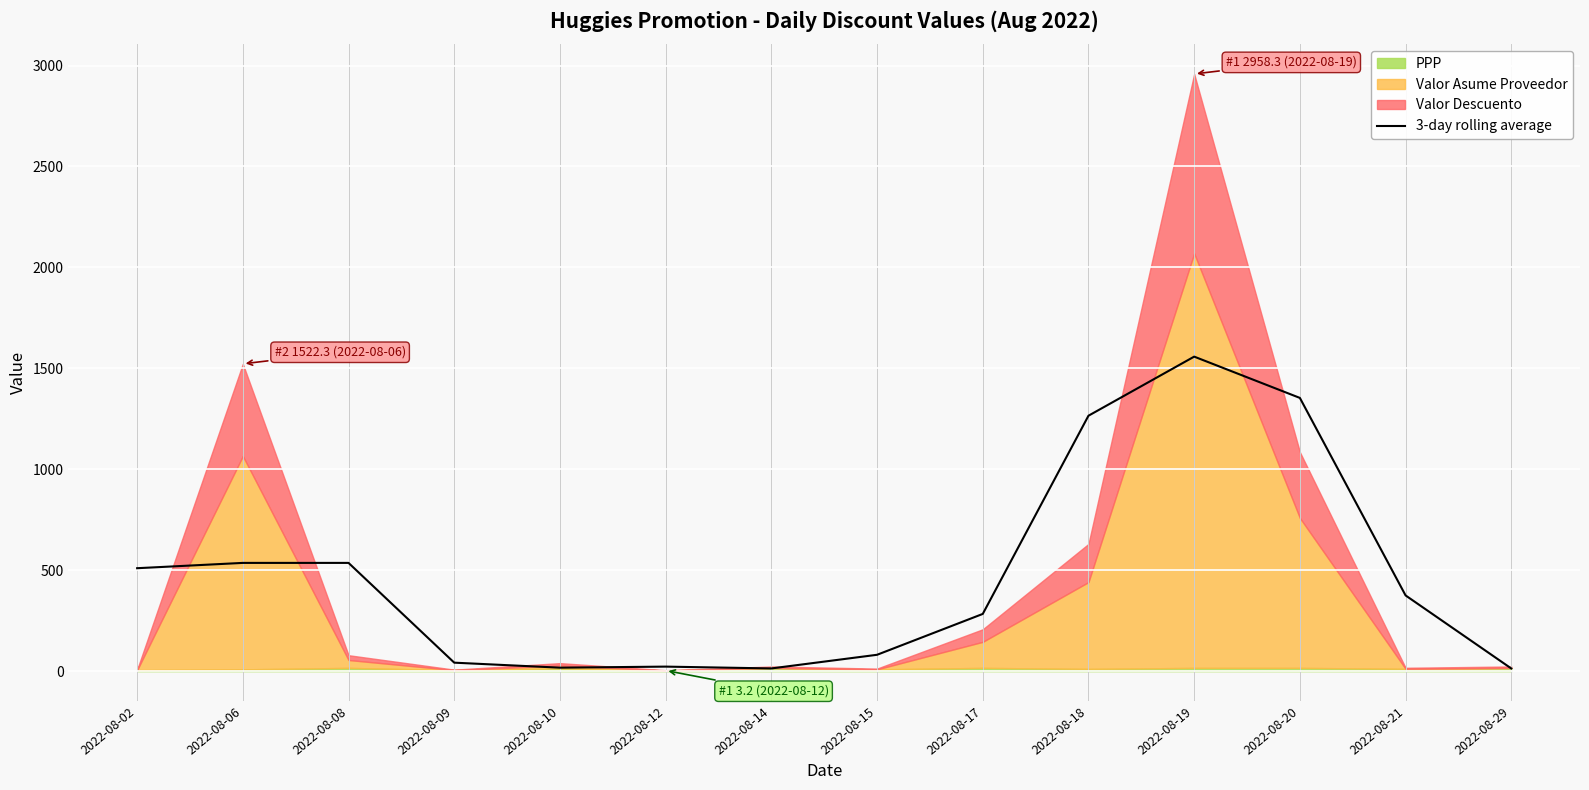

How many interior local peaks (higher than both neighbors) does the data have?

3